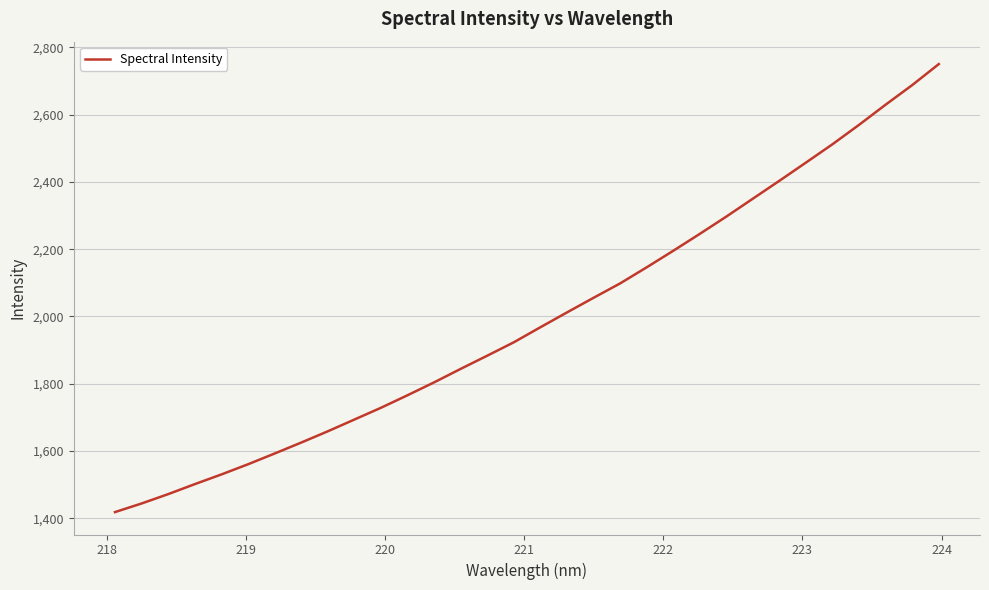

What is the difference between the maximum and minimum values?

1332.3